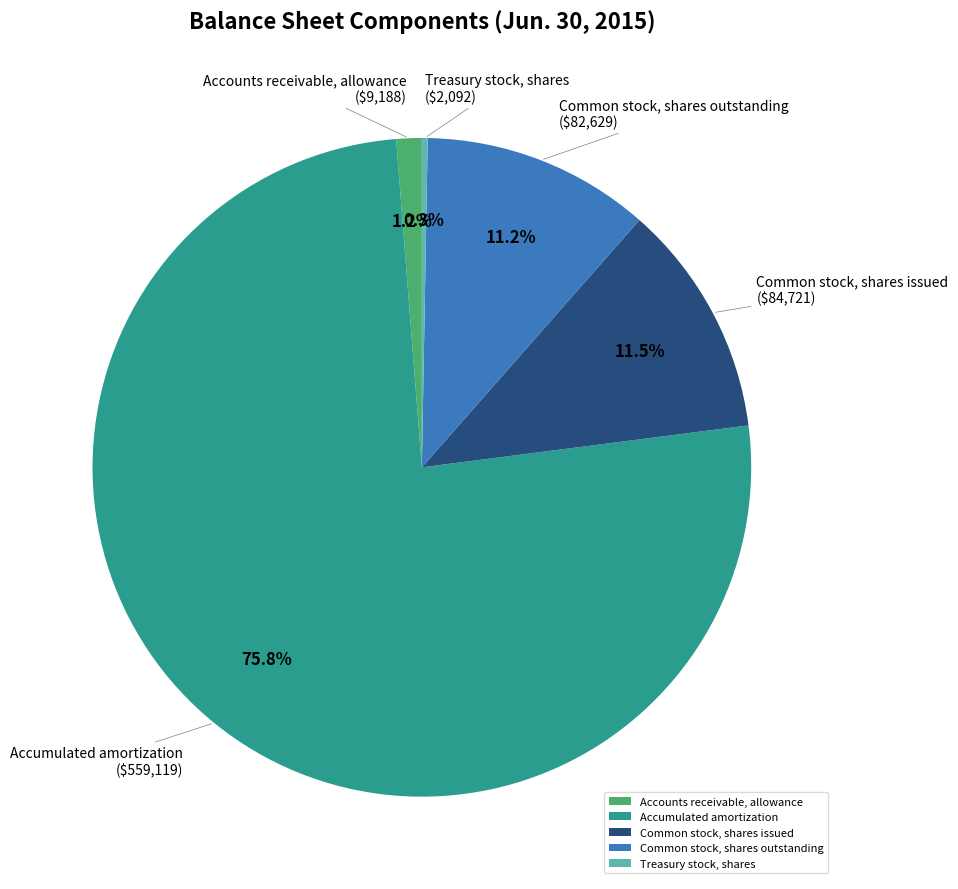

Which slice represents more than half of the pie?

Accumulated amortization